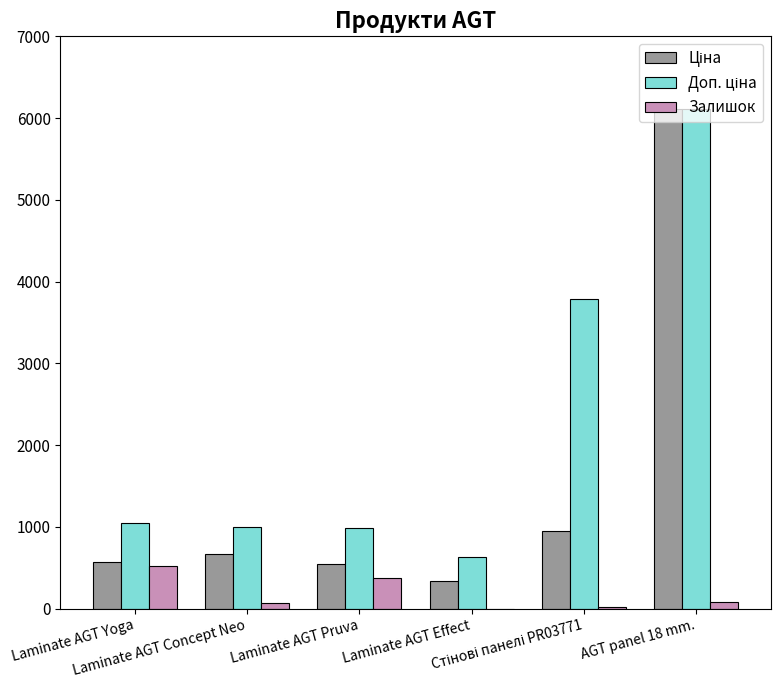

Is it true that Залишок equals 0.0 at Laminate AGT Effect?

True